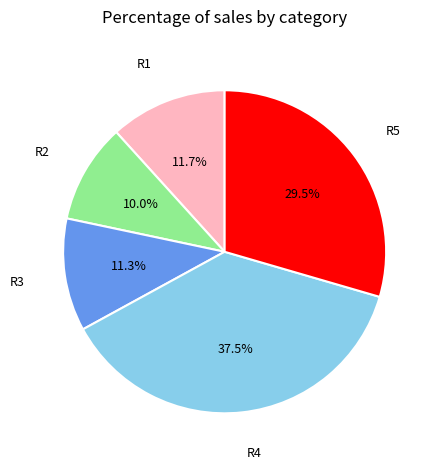

Is there any slice that represents more than half of the pie?

No